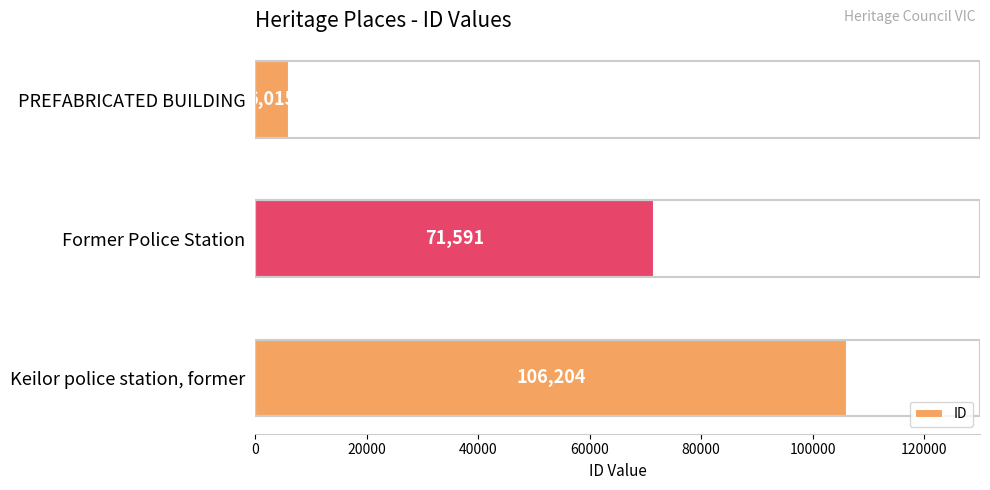

What is the value of the 1st bar from the top?

6015